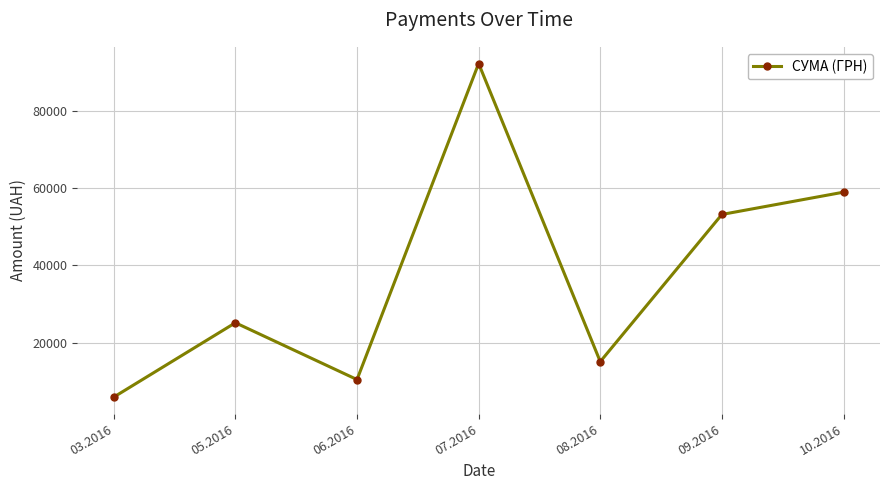

What is the difference between the second highest and second lowest values?

48462.3